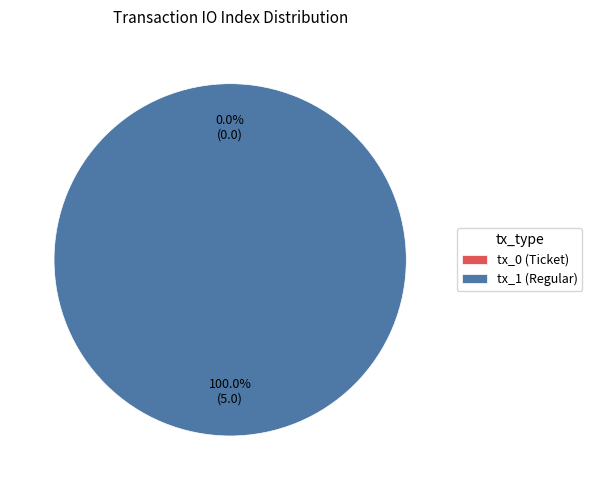

Between tx_1 (Regular) and tx_0 (Ticket), which is larger?

tx_1 (Regular)